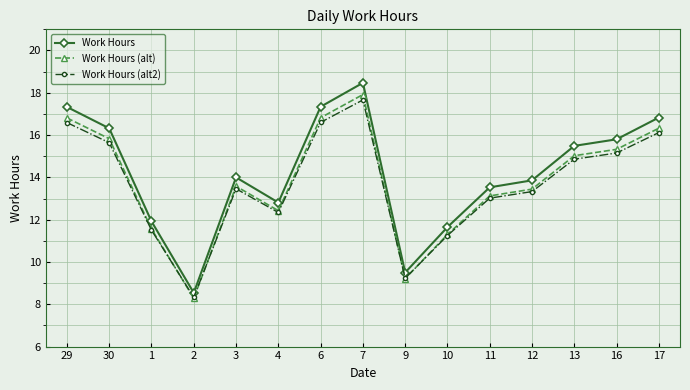

What is the value of the Work Hours (alt) point at the 7th from the left?

16.8